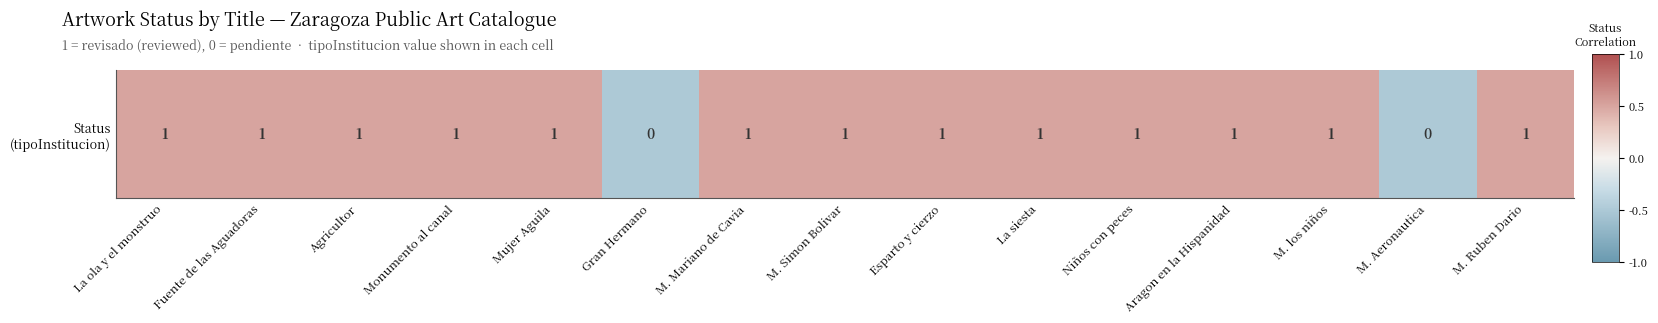

The chart shows a value of -0.1 at Gran Hermano. True or false?

False